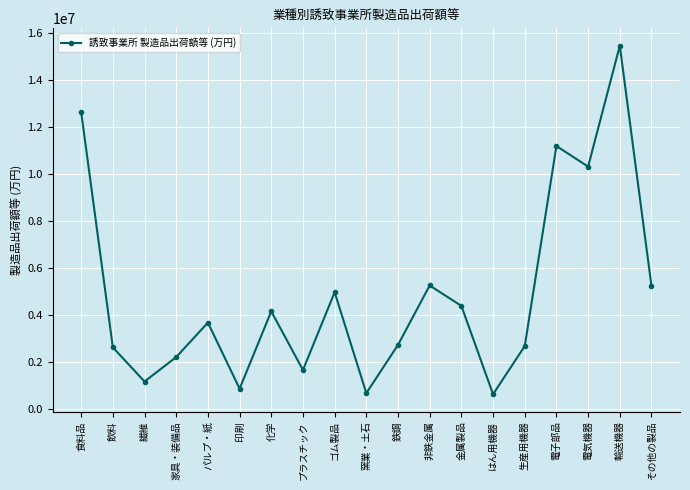

What is the maximum value shown in the chart?

15472875